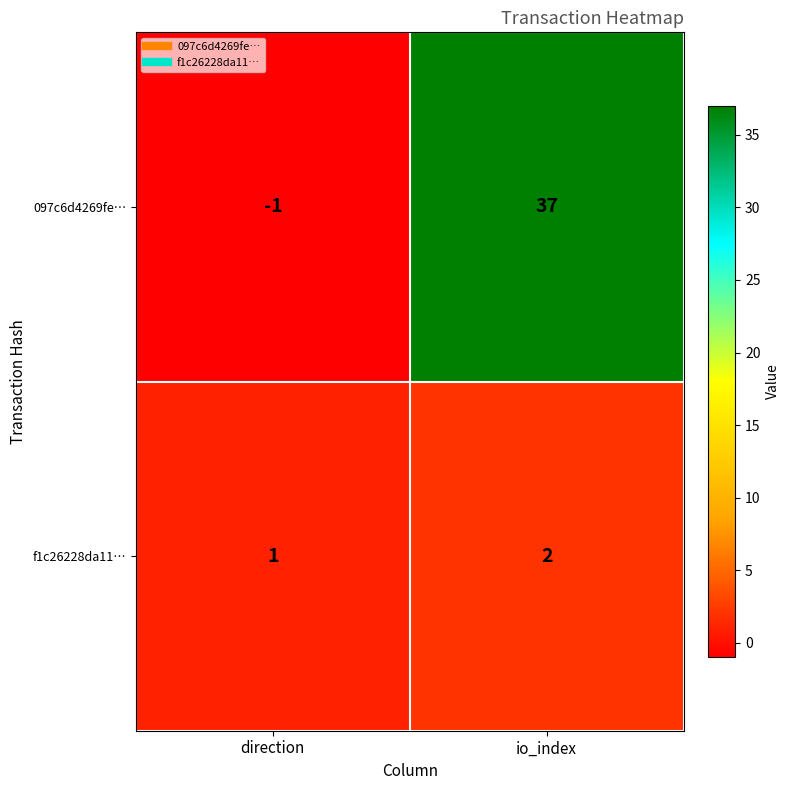

At direction, list the series in order from smallest to largest.

097c6d4269fe…, f1c26228da11…